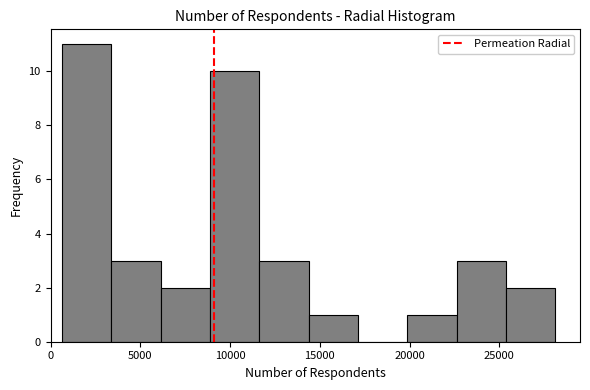

Reading left to right, list every bar in this chart as the range it spans on the x-axis followed by its height. Neither the bar edges nor the heights are printed on the chart, so give them approximately, as read against the axes.

500 to 3500: 11
3500 to 6000: 3
6000 to 9000: 2
9000 to 11500: 10
11500 to 14500: 3
14500 to 17000: 1
17000 to 20000: 0
20000 to 22500: 1
22500 to 25500: 3
25500 to 28000: 2